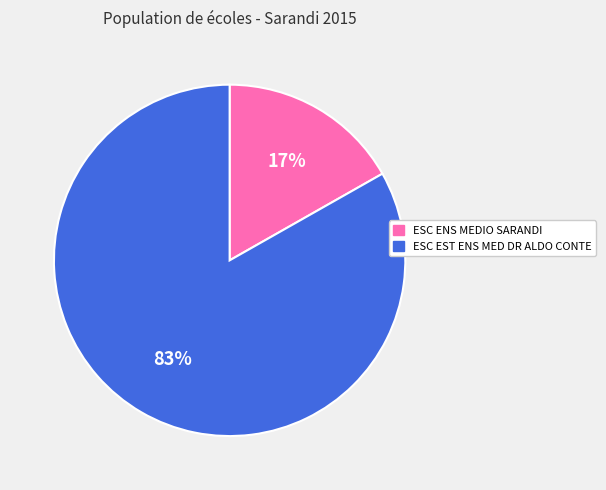

What percentage is the ESC ENS MEDIO SARANDI slice, to the nearest percent?

17%